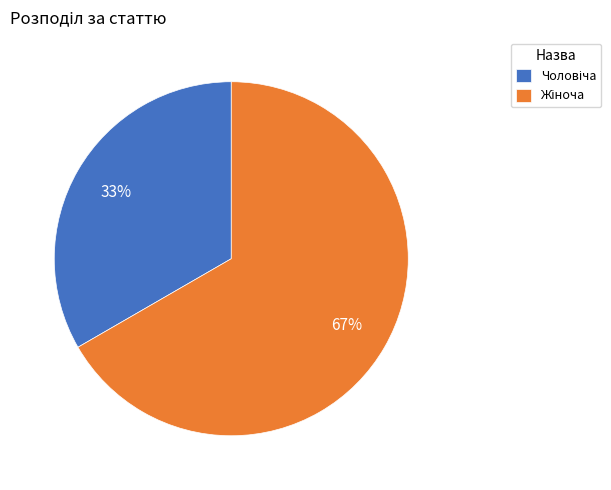

Is there any slice that represents more than half of the pie?

Yes